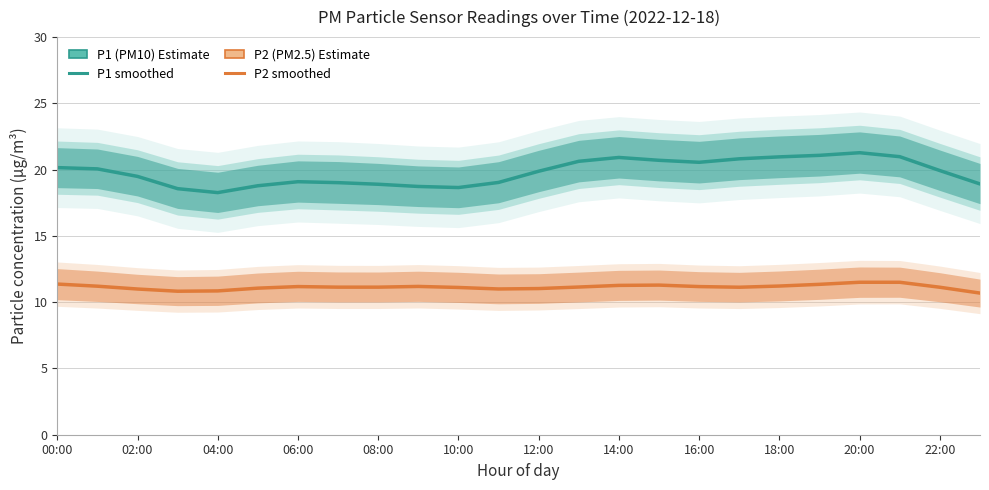

At 18:00, list the series in order from largest to smallest.

P1 (PM10), P2 (PM2.5)